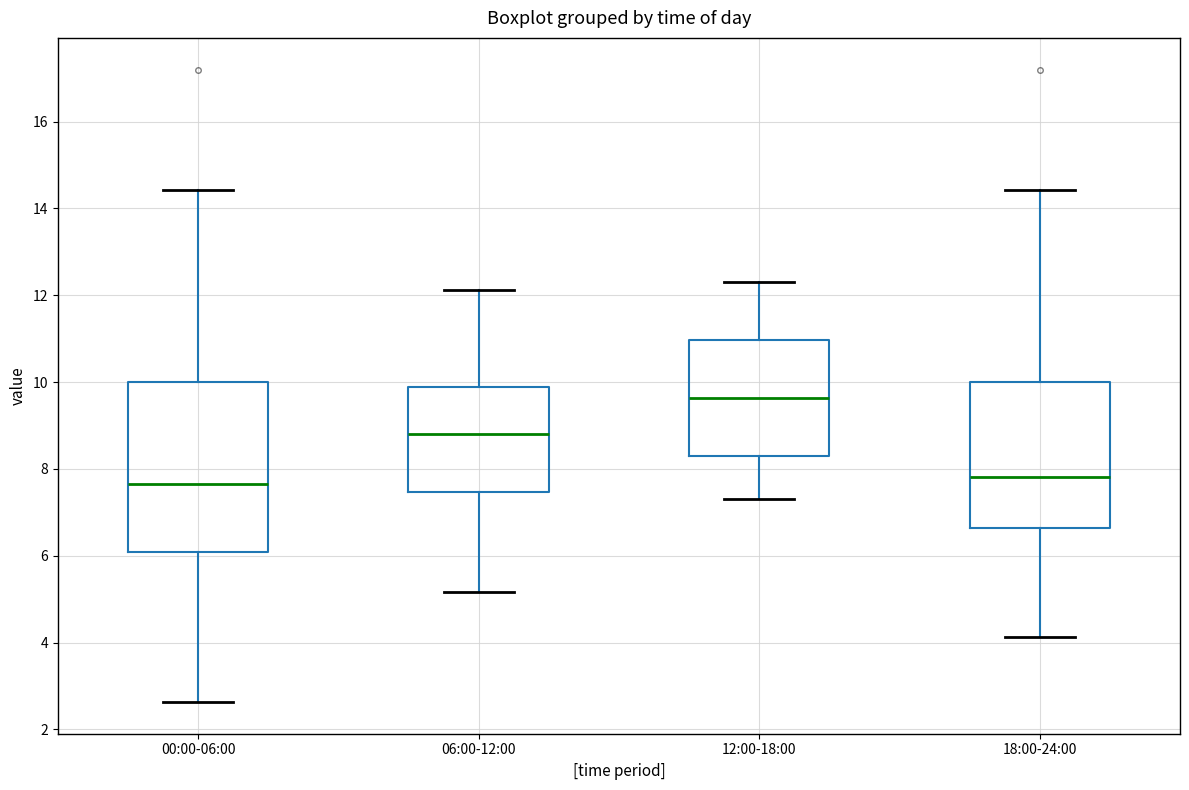

Which box is the tallest, from its lower edge to its upper edge?

00:00-06:00